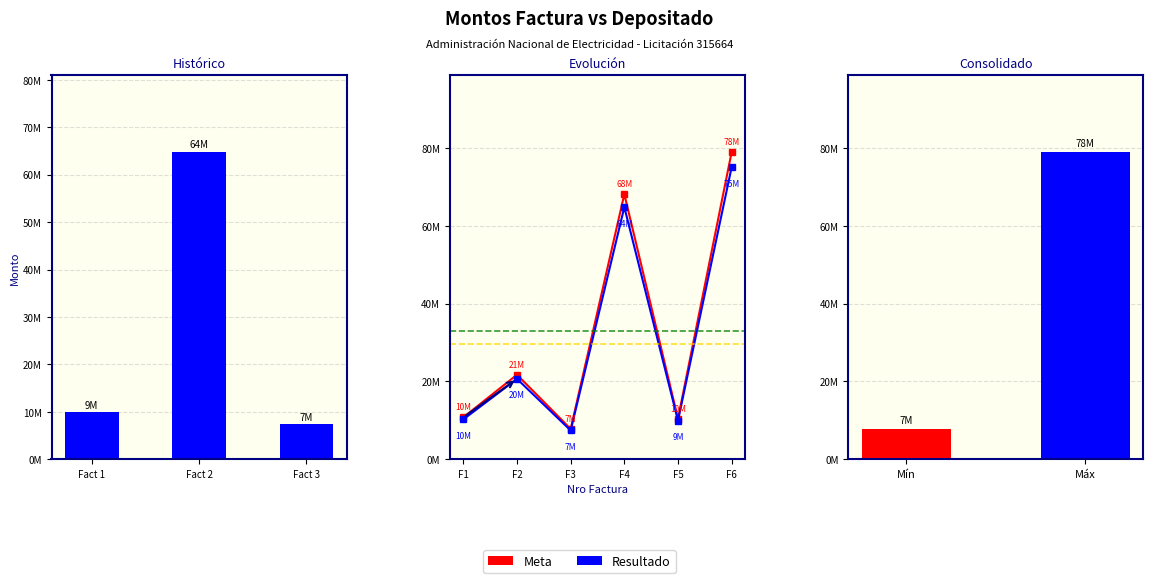

At which category does the chart reach its minimum across all series?

F3